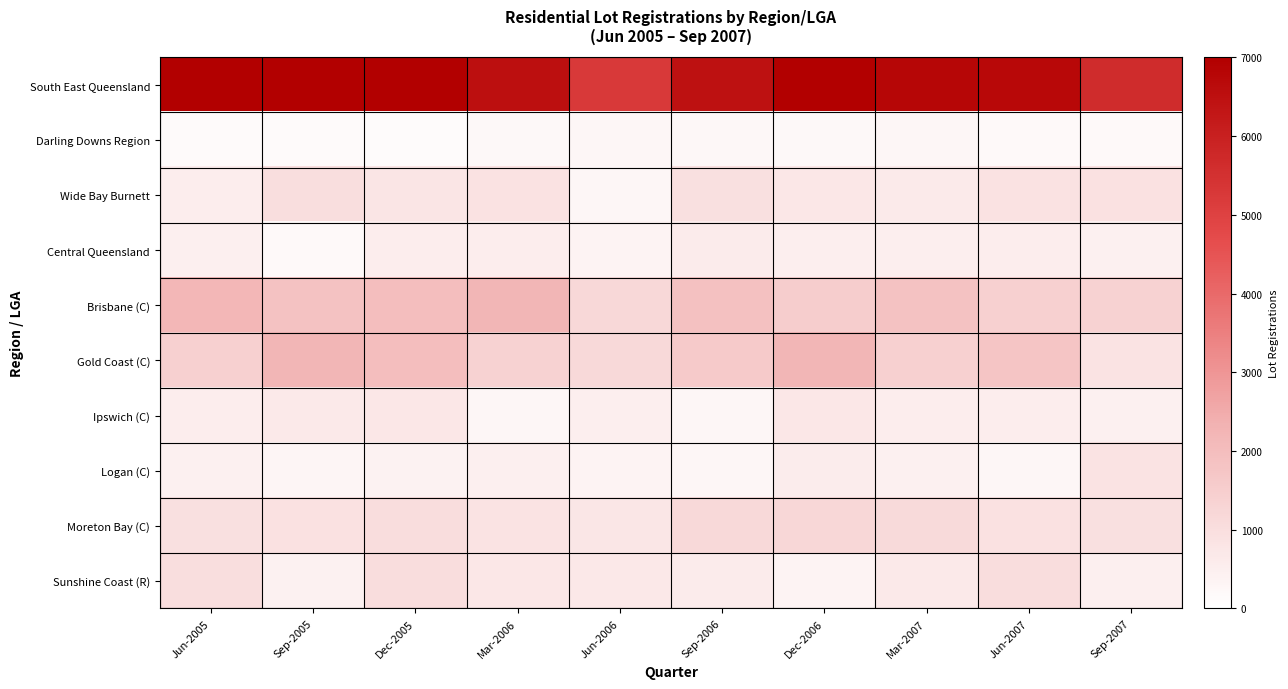

Reading left to right, extract all data points from this chart.

South East Queensland: Jun-2005=7313	Sep-2005=7397	Dec-2005=7877	Mar-2006=6523	Jun-2006=5238	Sep-2006=6461	Dec-2006=7120	Mar-2007=6793	Jun-2007=6705	Sep-2007=5637
Darling Downs Region: Jun-2005=140	Sep-2005=159	Dec-2005=133	Mar-2006=204	Jun-2006=271	Sep-2006=244	Dec-2006=195	Mar-2007=280	Jun-2007=178	Sep-2007=167
Wide Bay Burnett: Jun-2005=552	Sep-2005=1004	Dec-2005=790	Mar-2006=893	Jun-2006=276	Sep-2006=957	Dec-2006=726	Mar-2007=653	Jun-2007=889	Sep-2007=920
Central Queensland: Jun-2005=480	Sep-2005=177	Dec-2005=559	Mar-2006=546	Jun-2006=375	Sep-2006=615	Dec-2006=508	Mar-2007=502	Jun-2007=528	Sep-2007=462
Brisbane (C): Jun-2005=2180	Sep-2005=1842	Dec-2005=1989	Mar-2006=2232	Jun-2006=1202	Sep-2006=1860	Dec-2006=1510	Mar-2007=1858	Jun-2007=1425	Sep-2007=1377
Gold Coast (C): Jun-2005=1447	Sep-2005=2242	Dec-2005=1970	Mar-2006=1362	Jun-2006=1149	Sep-2006=1599	Dec-2006=2224	Mar-2007=1439	Jun-2007=1754	Sep-2007=828
Ipswich (C): Jun-2005=544	Sep-2005=683	Dec-2005=716	Mar-2006=292	Jun-2006=495	Sep-2006=293	Dec-2006=724	Mar-2007=532	Jun-2007=538	Sep-2007=443
Logan (C): Jun-2005=459	Sep-2005=324	Dec-2005=402	Mar-2006=481	Jun-2006=382	Sep-2006=294	Dec-2006=584	Mar-2007=442	Jun-2007=289	Sep-2007=828
Moreton Bay (C): Jun-2005=933	Sep-2005=907	Dec-2005=1032	Mar-2006=831	Jun-2006=756	Sep-2006=1154	Dec-2006=1206	Mar-2007=1145	Jun-2007=929	Sep-2007=950
Sunshine Coast (R): Jun-2005=1004	Sep-2005=420	Dec-2005=1027	Mar-2006=720	Jun-2006=697	Sep-2006=608	Dec-2006=371	Mar-2007=659	Jun-2007=1022	Sep-2007=485